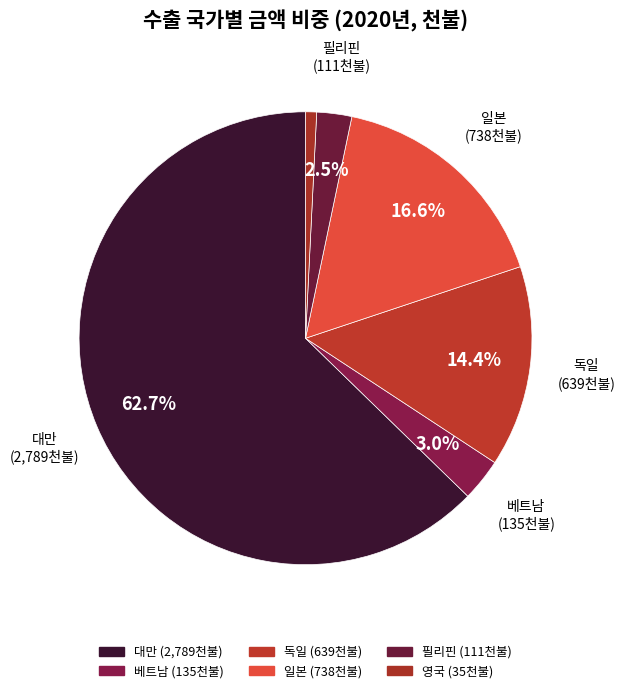

How many segments does this pie chart have?

6